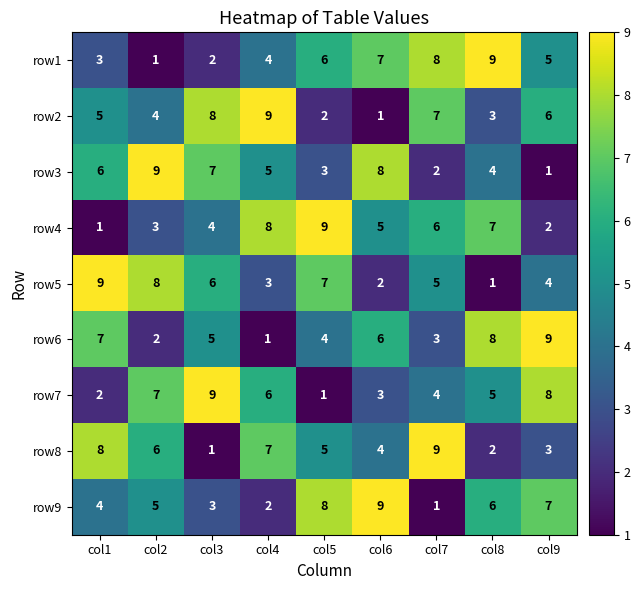

What is the difference between the maximum and minimum values in the row9 series?

8